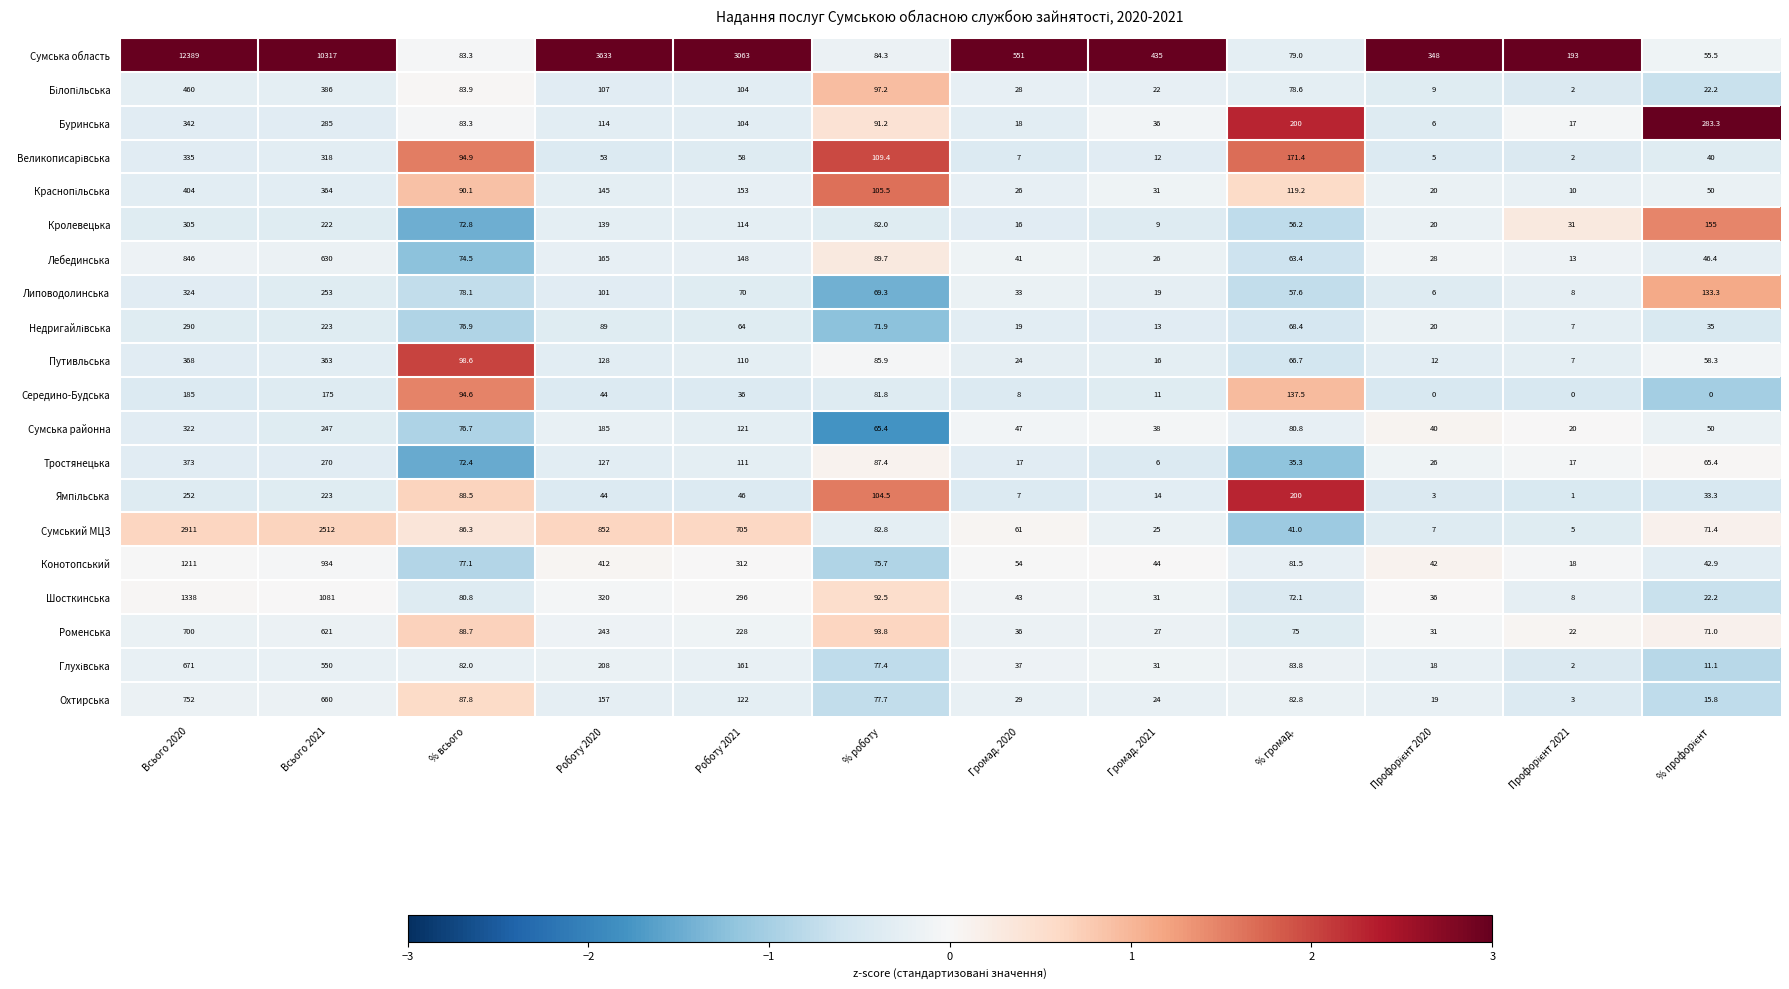

Is it true that Сумська область equals 6879.4 at Всього 2020?

False